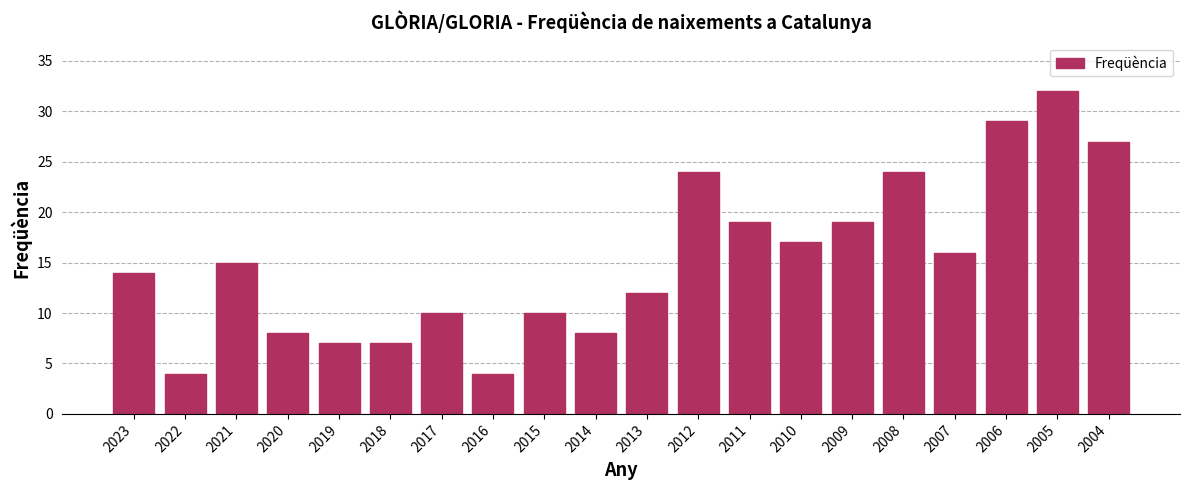

What is the smallest value displayed?

4